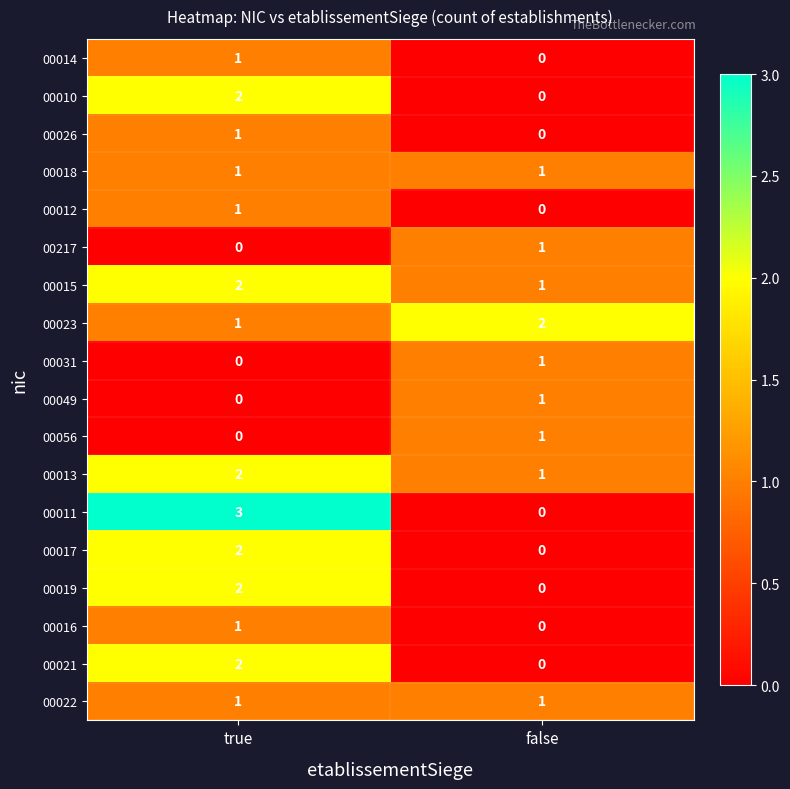

At which label does 00014 reach its peak?

true